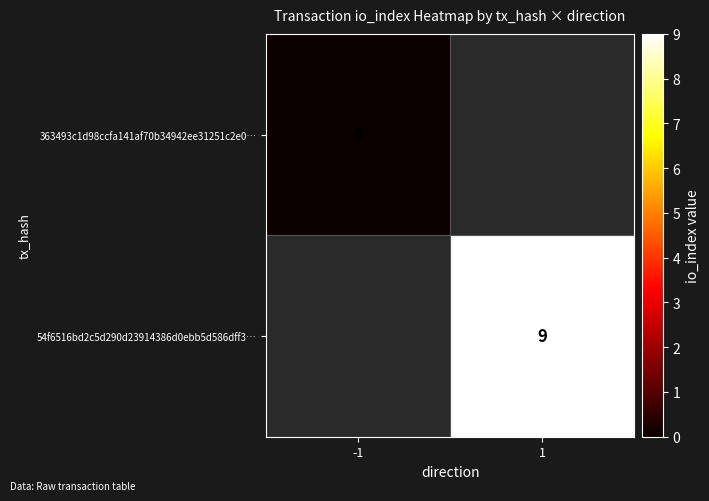

Is it true that 54f6516bd2c5d290d23914386d0ebb5d586dff3… equals 14 at 1?

False